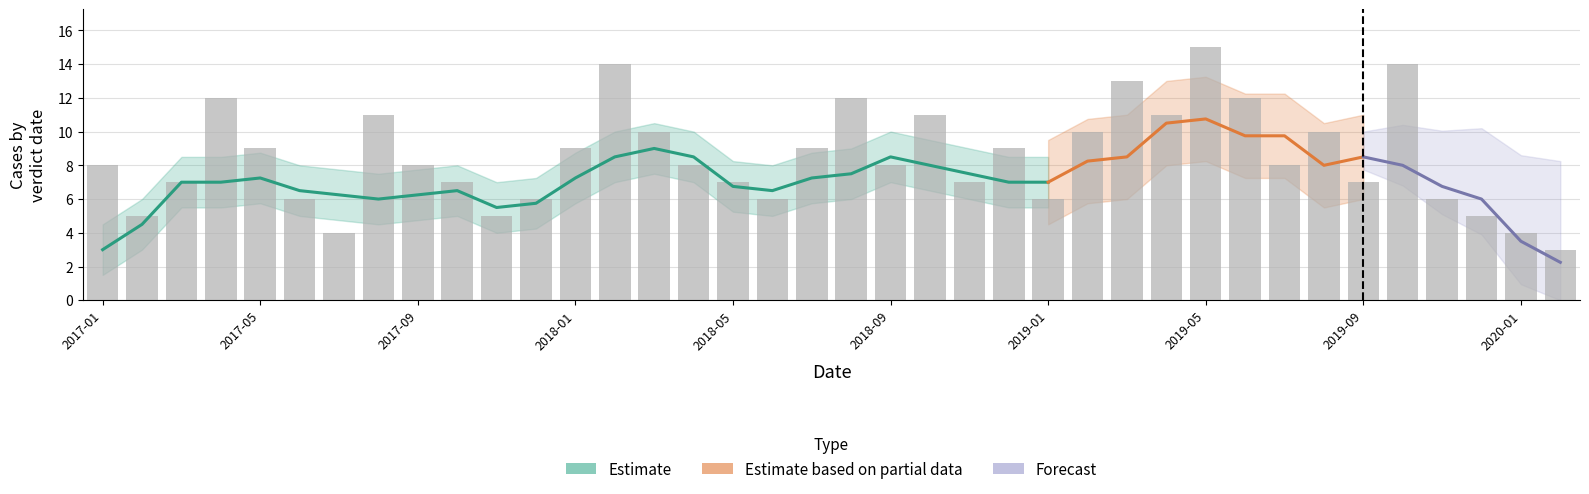

Reading right to left, transcribe all the data shown in this chart.

3	4	5	6	14	7	10	8	12	15	11	13	10	6	9	7	11	8	12	9	6	7	8	10	14	9	6	5	7	8	11	4	6	9	12	7	5	8